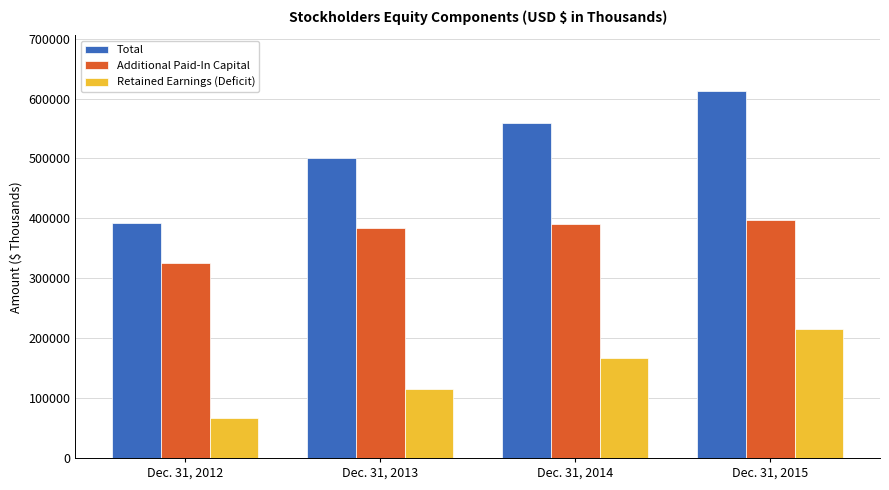

True or false: Additional Paid-In Capital has a value of 213439 at Dec. 31, 2012.

False